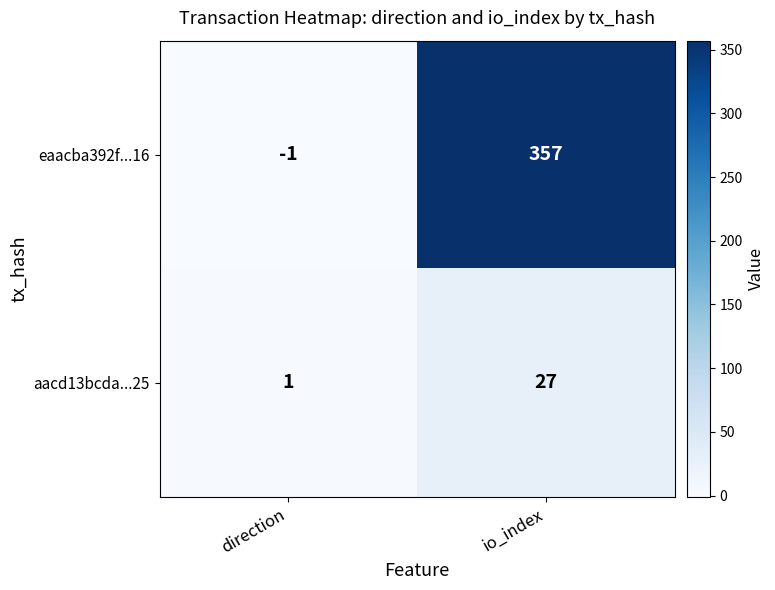

What is the average value of the eaacba392f...16 series?

178